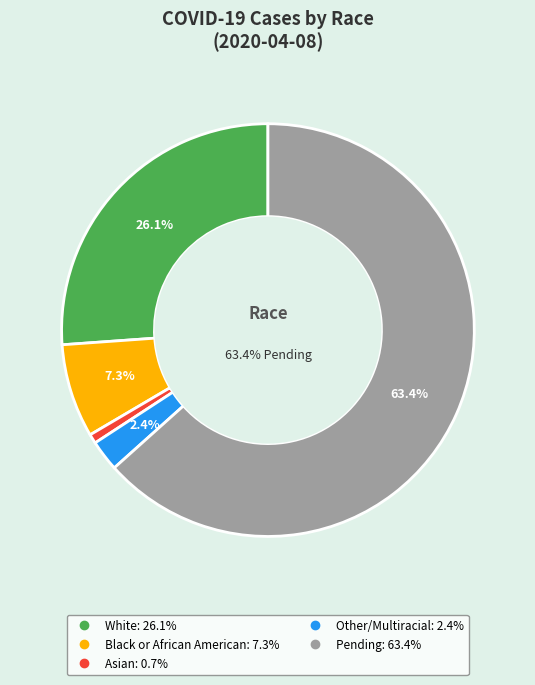

Rank the categories by value from highest to lowest.

Pending, White, Black or African American, Other/Multiracial, Asian